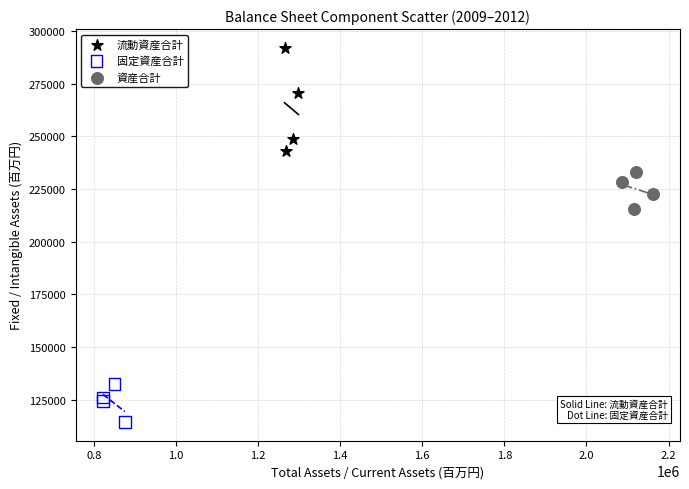

Which series reaches the maximum Y coordinate?

流動資産合計